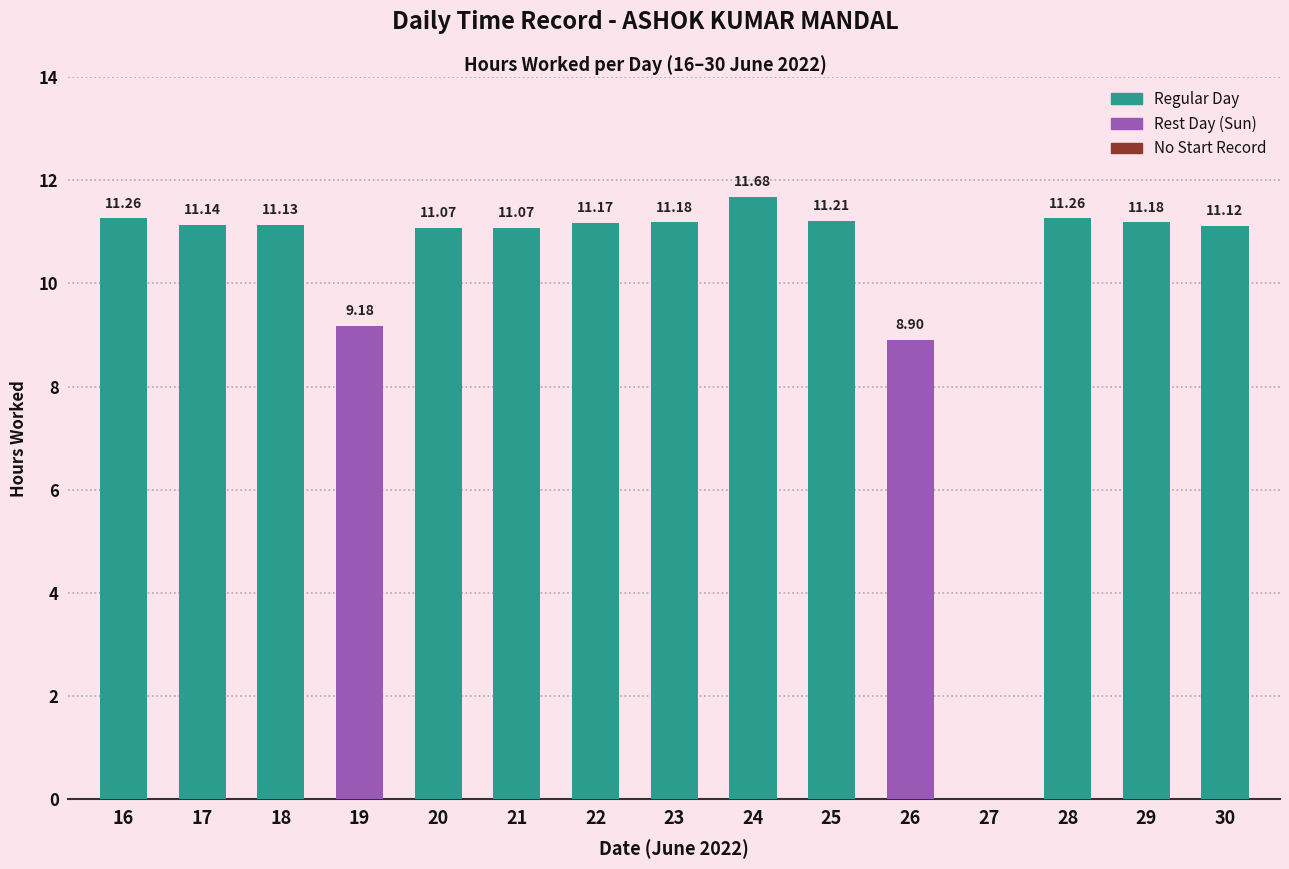

Which has a higher value, 30 or 17?

17